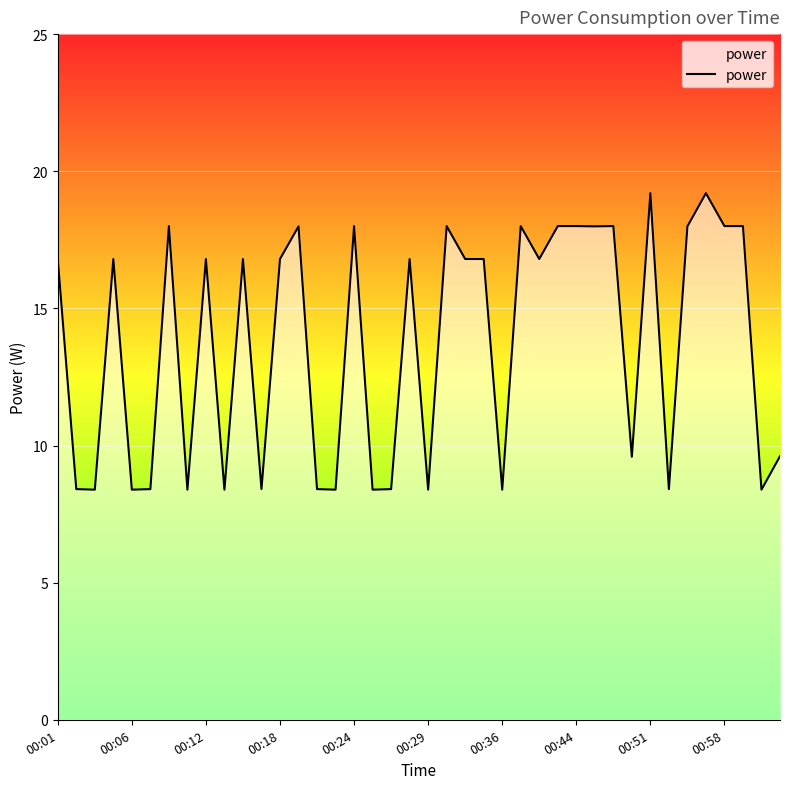

What is the smallest value displayed?

8.4